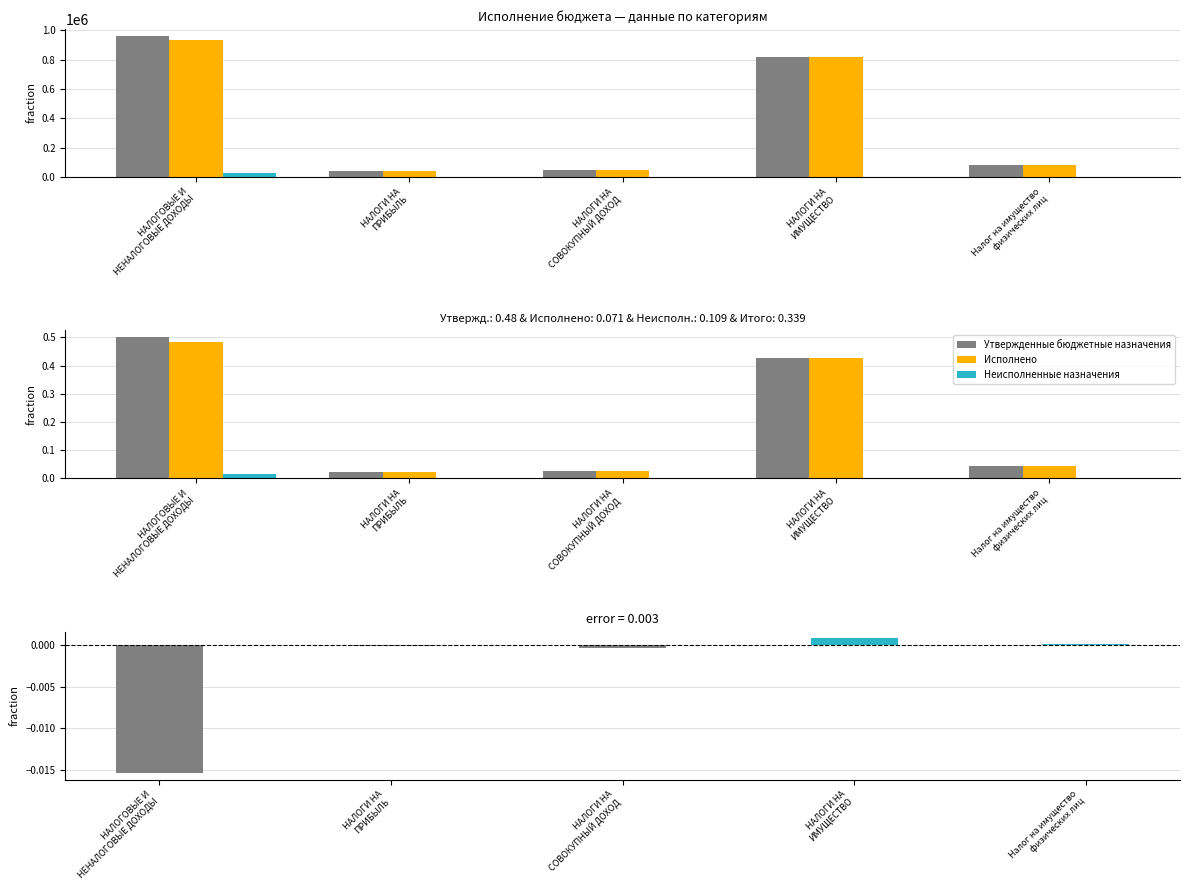

What position from the left is Налог на имущество
физических лиц?

5